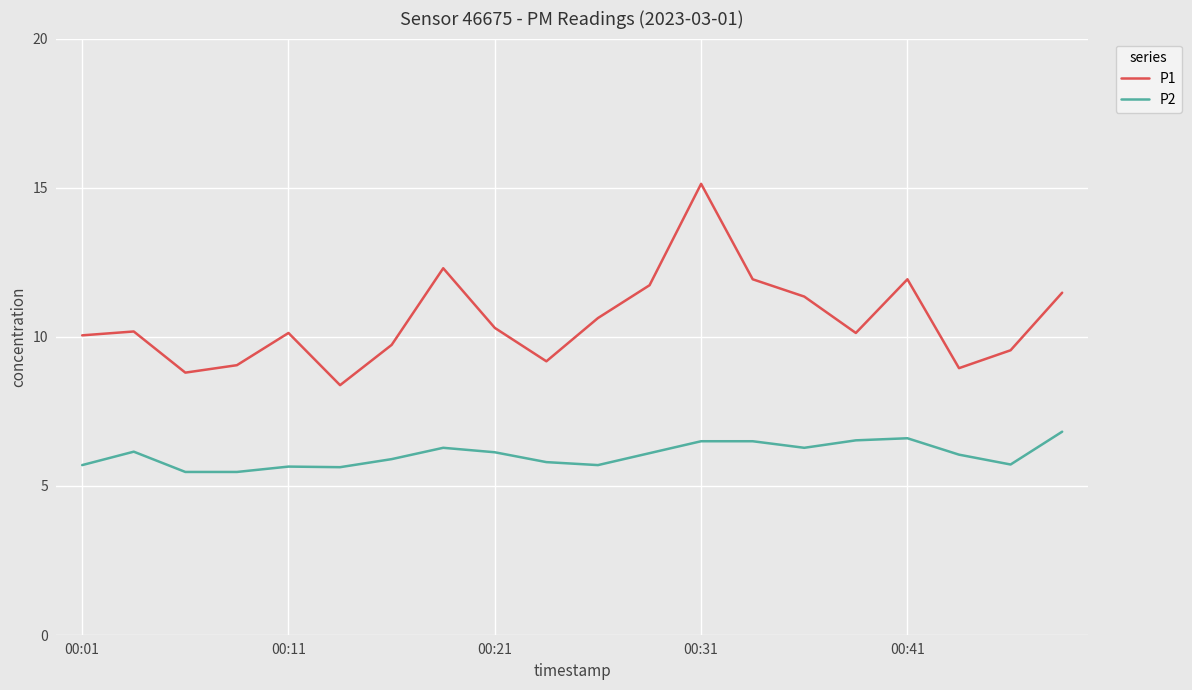

In P1, how many points are higher than both neighbors (excluding endpoints)?

5